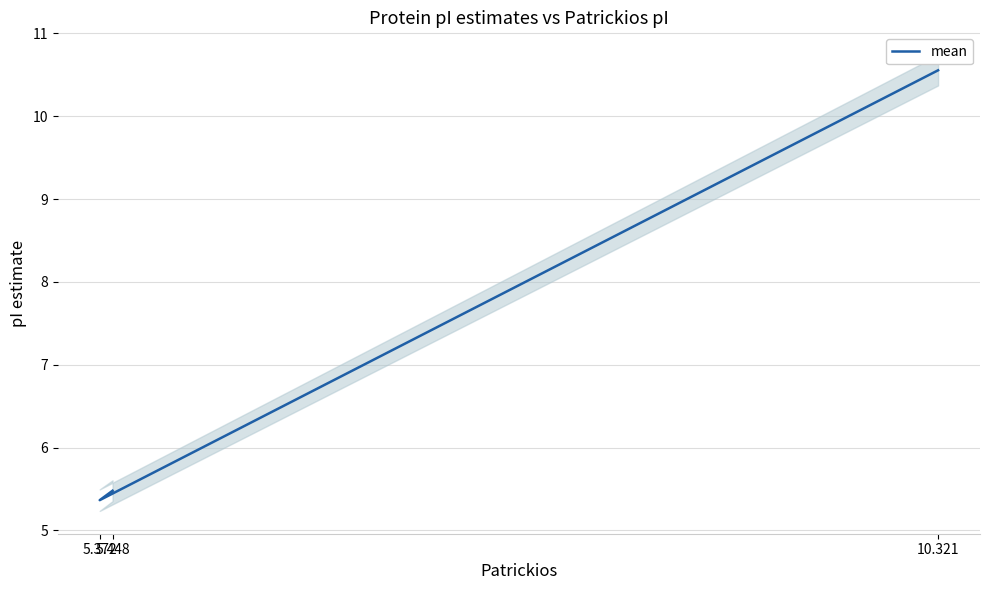

What is the change in value from 5.448 to 5.372?

-0.1